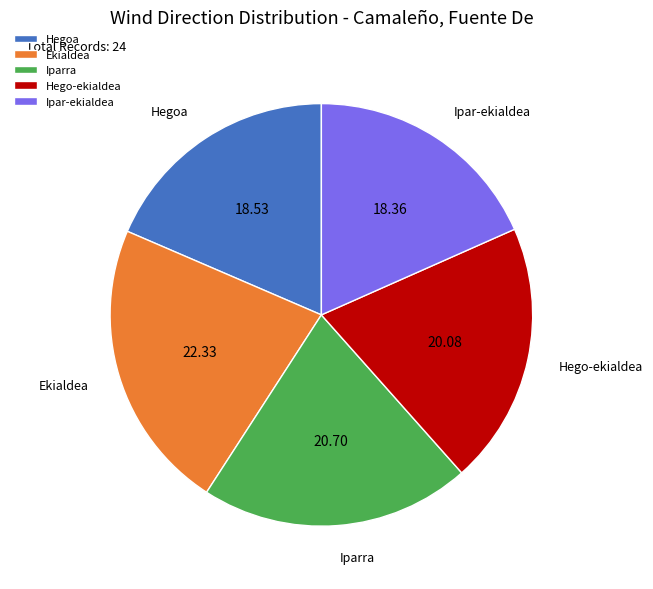

Which slice is the largest?

Ekialdea